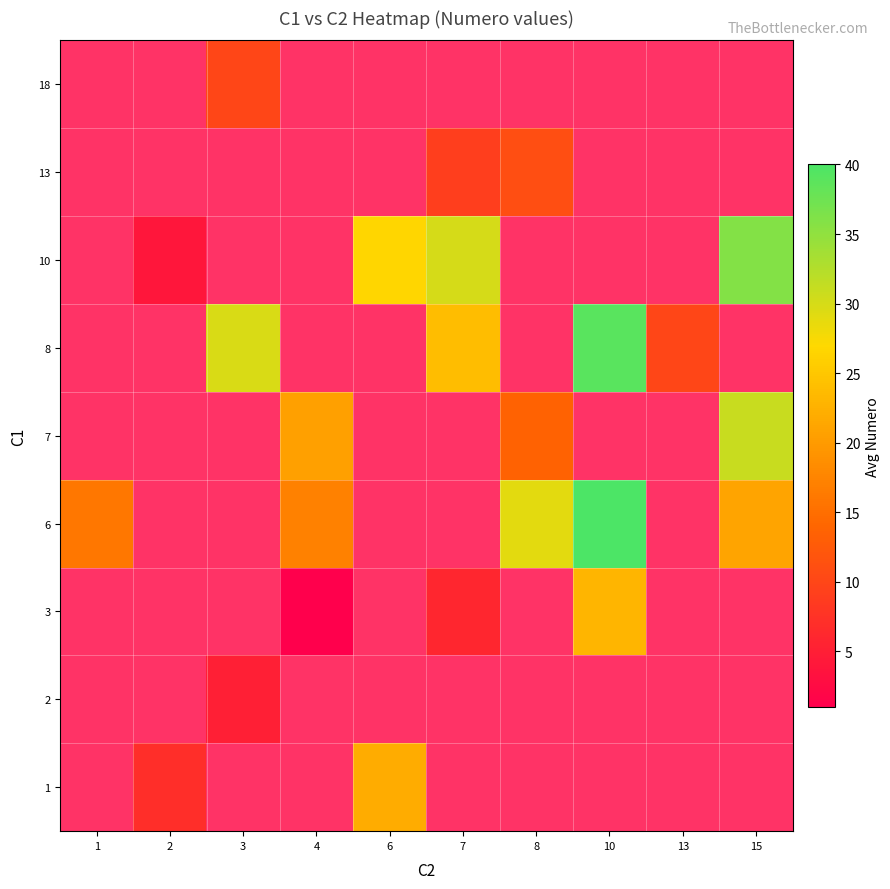

Which category has the highest value across all series?

10